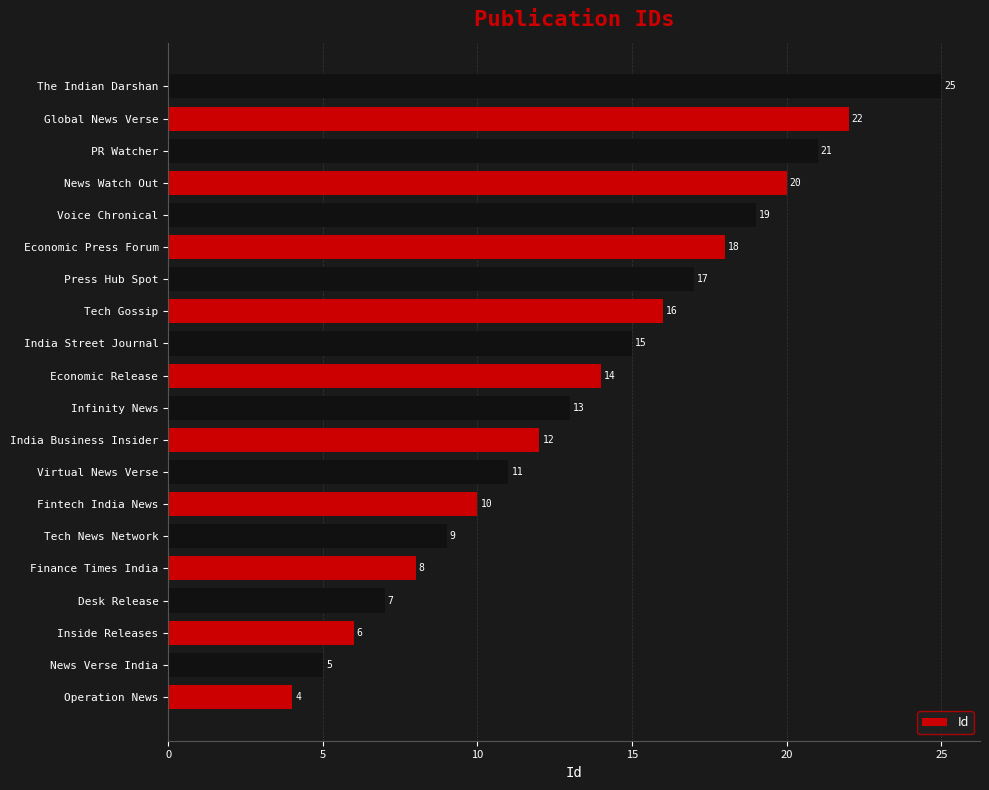

What is the average value?

14